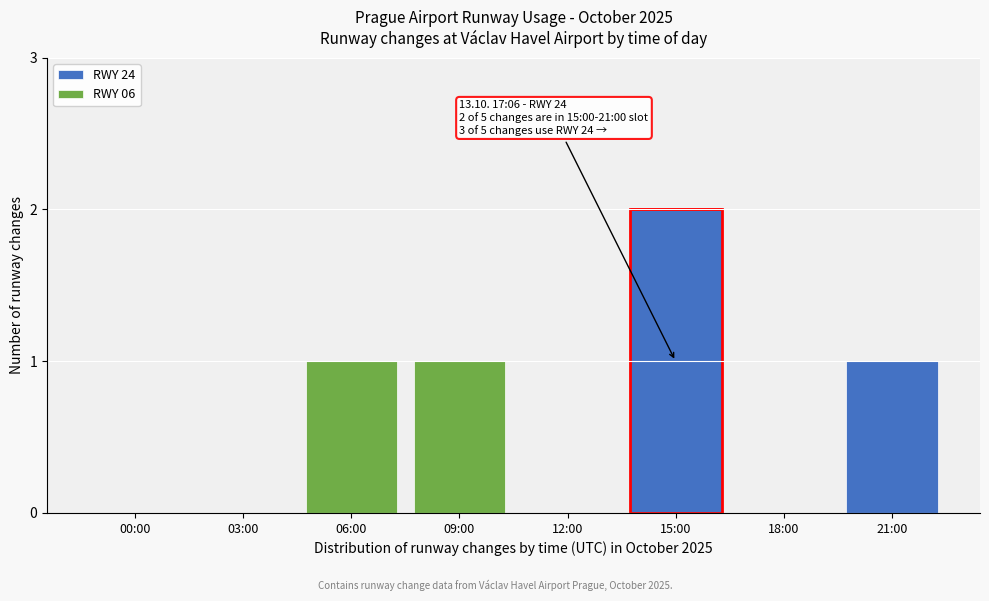

Reading left to right, what are the values for RWY 24?

00:00=0	03:00=0	06:00=0	09:00=0	12:00=0	15:00=2	18:00=0	21:00=1